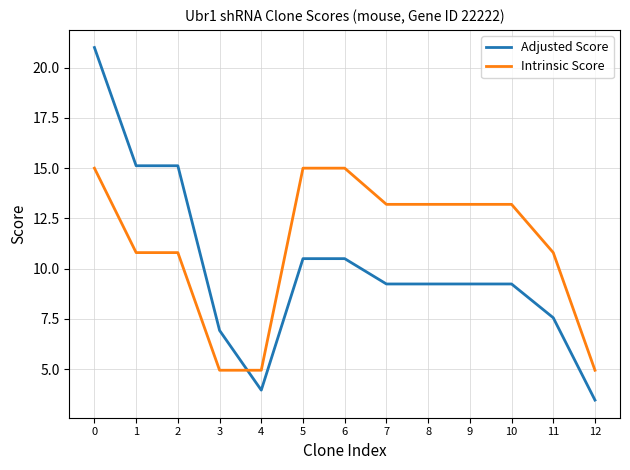

What is the sum of the Adjusted Score values at 2 and 12?

18.6